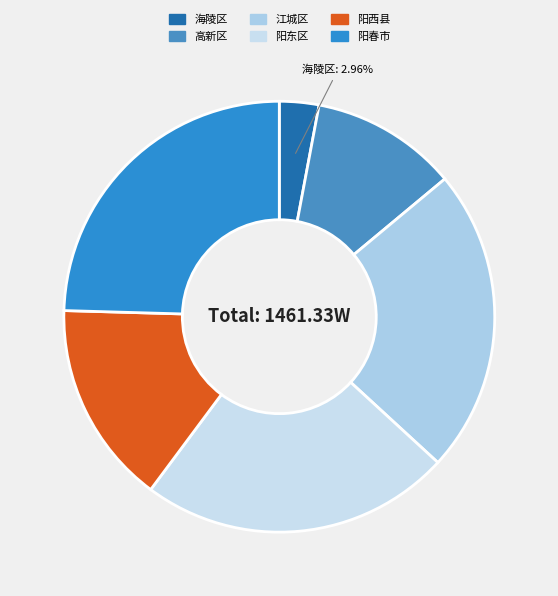

What is the change in value from 海陵区 to 高新区?

+1173296.9